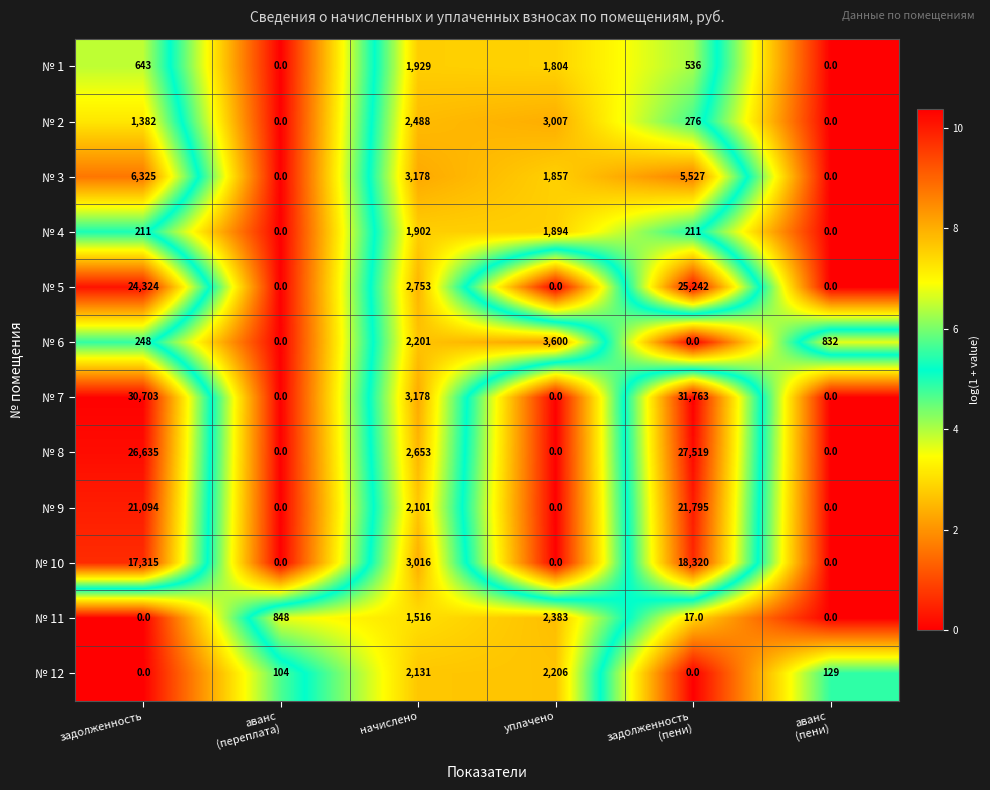

List the series in order of their peak value, lowest first.

№ 4, № 1, № 12, № 11, № 2, № 6, № 3, № 10, № 9, № 5, № 8, № 7